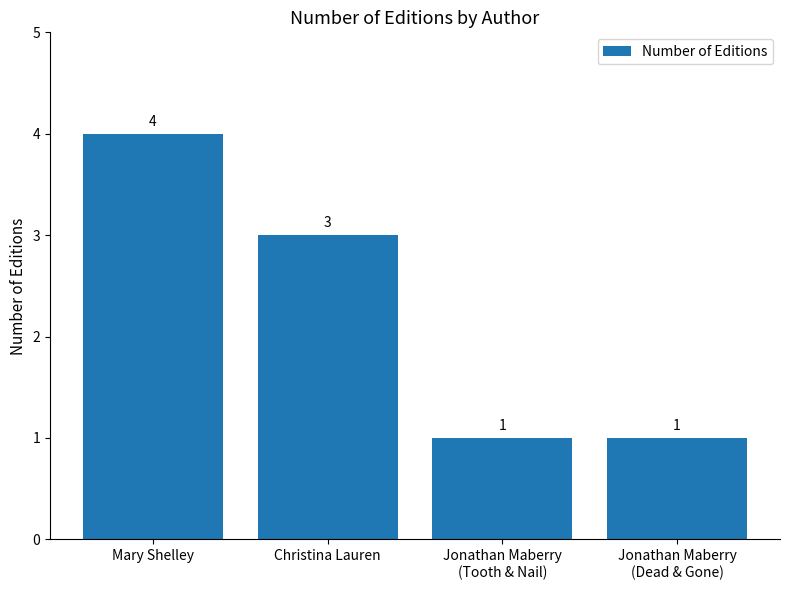

At which label does the data first exceed 3?

Mary Shelley